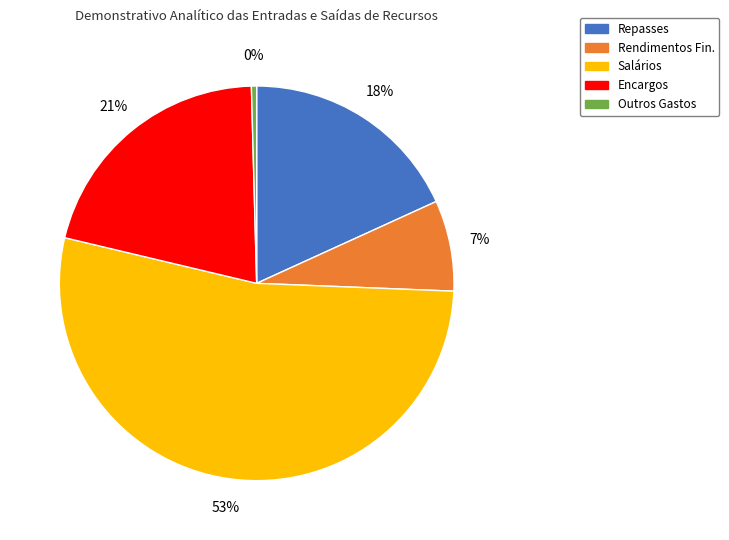

Rank the categories by value from highest to lowest.

Salários, Encargos, Repasses, Rendimentos Fin., Outros Gastos